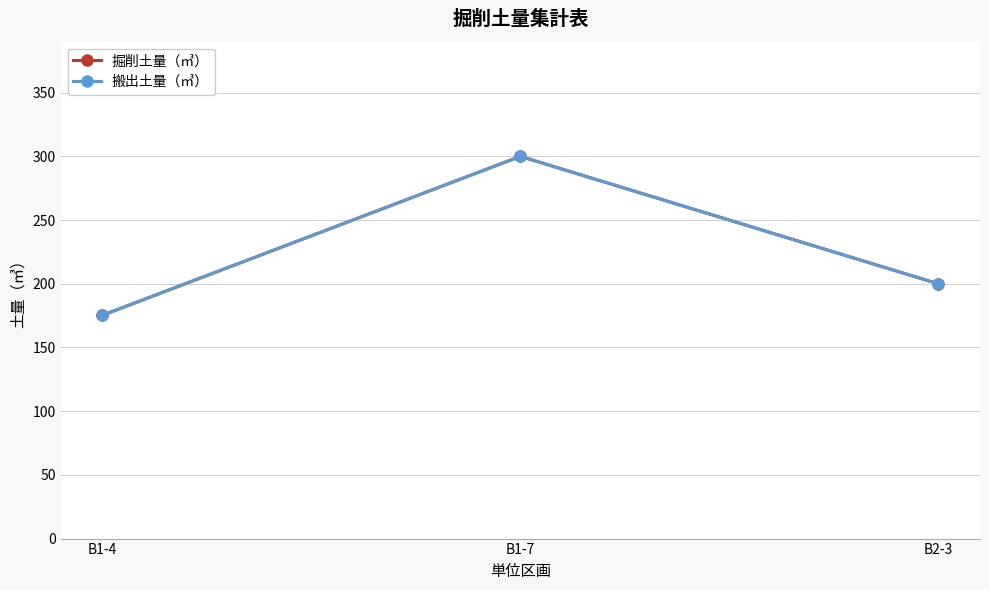

Which category has the highest value across all series?

B1-7